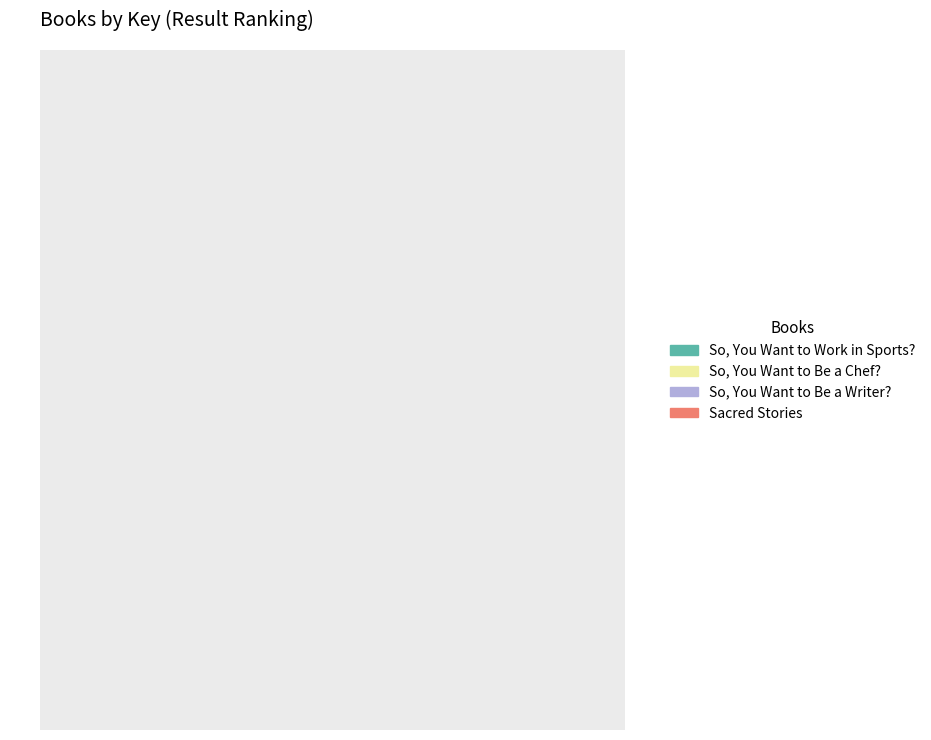

What portion of the pie excludes Sacred Stories?

93.6%